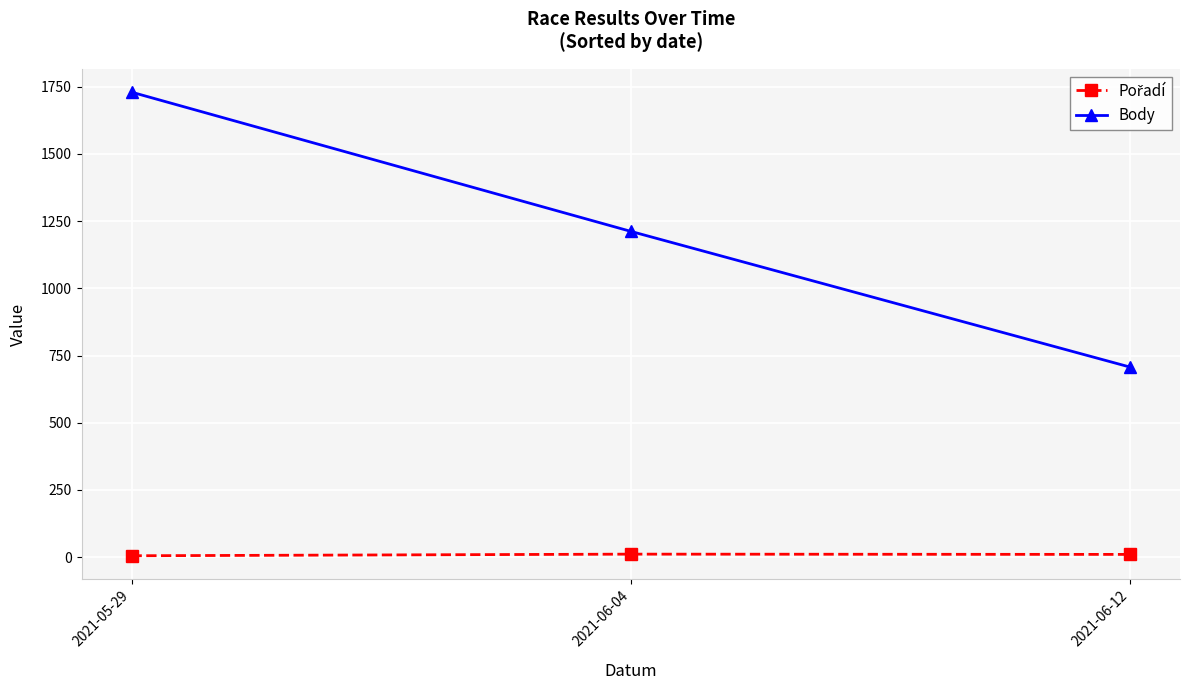

Does the chart display data point markers on the line(s)?

Yes